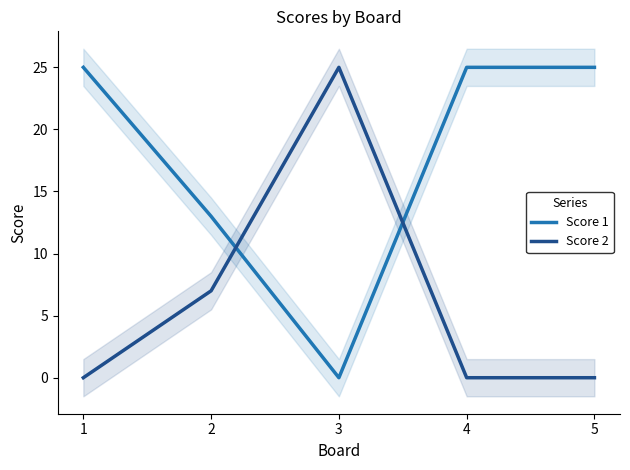

What is the maximum value for Score 1?

25